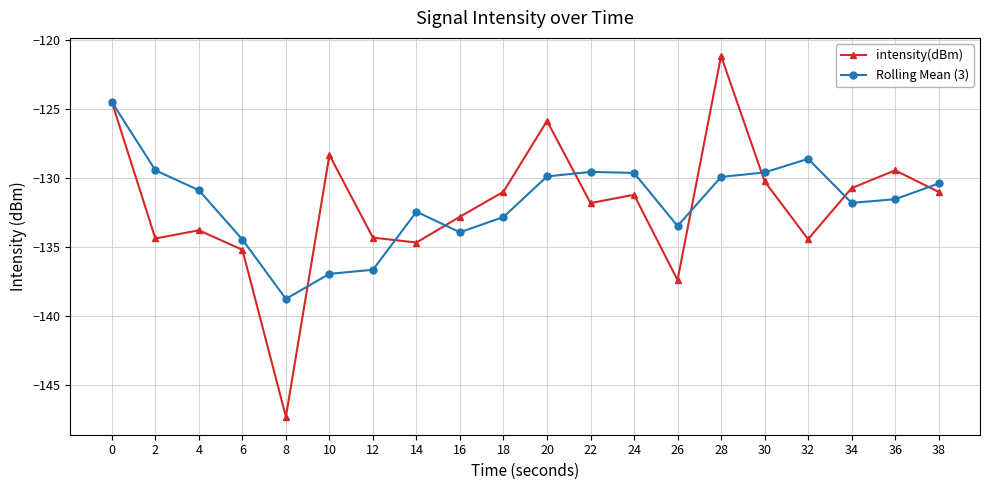

What is the value of the Rolling Mean (3) point at the 6th from the left?

-136.9